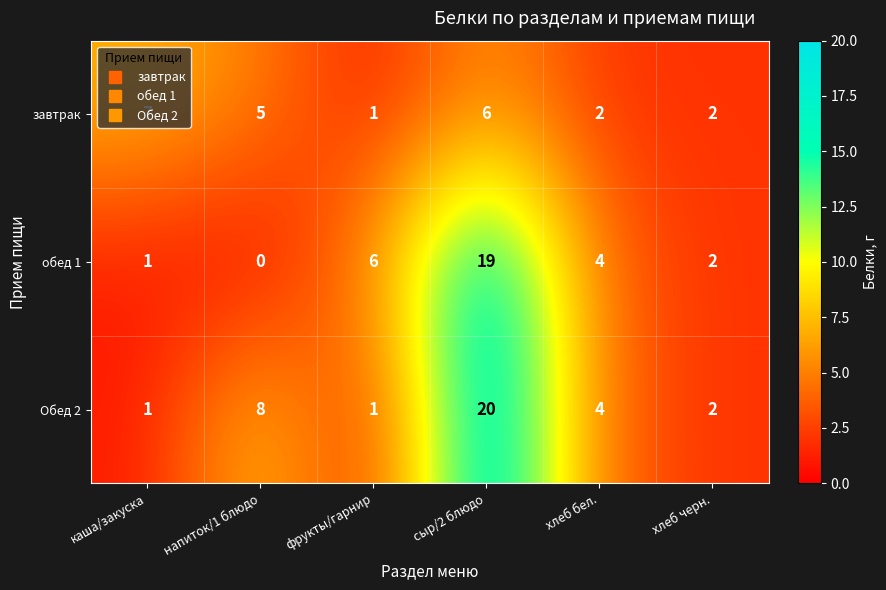

Which series changed the most between фрукты/гарнир and хлеб черн.?

обед 1